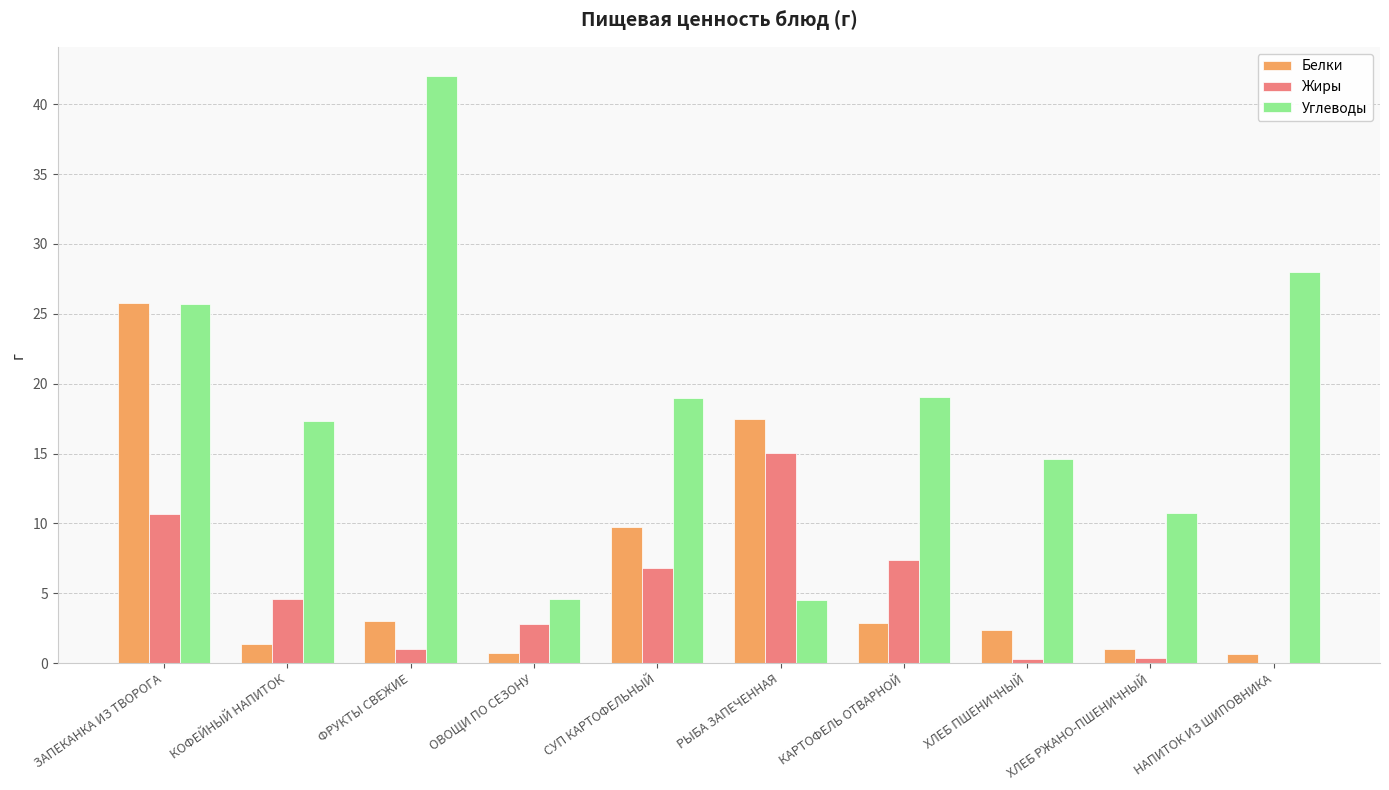

Which series changed the most between ХЛЕБ РЖАНО-ПШЕНИЧНЫЙ and НАПИТОК ИЗ ШИПОВНИКА?

Углеводы